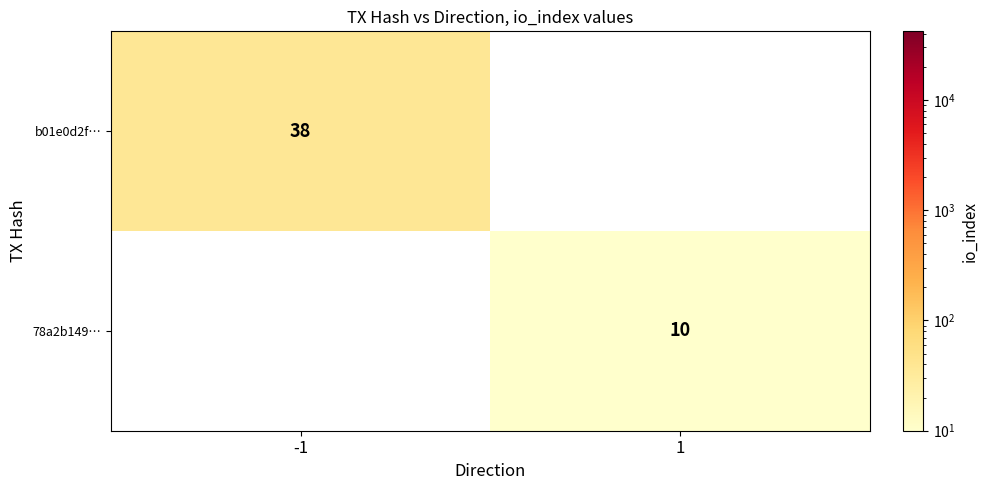

True or false: b01e0d2f… has a value of 38 at -1.

True